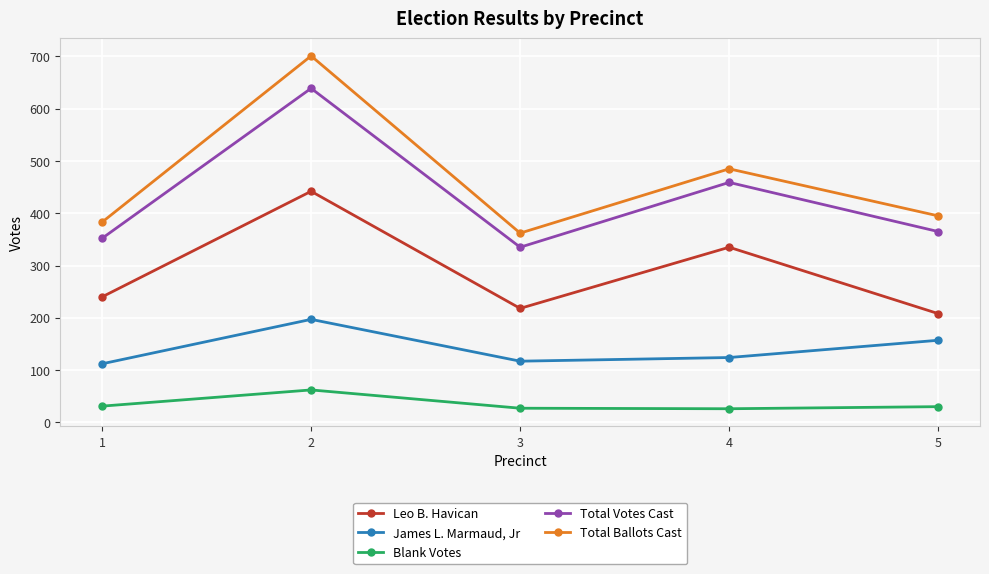

At which category is the sum across all series the highest?

2